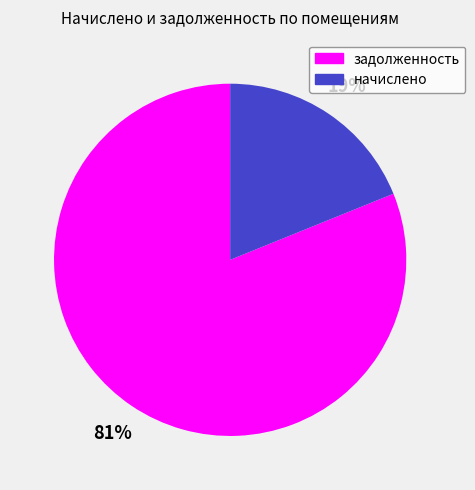

Which has a higher value, начислено or задолженность?

задолженность